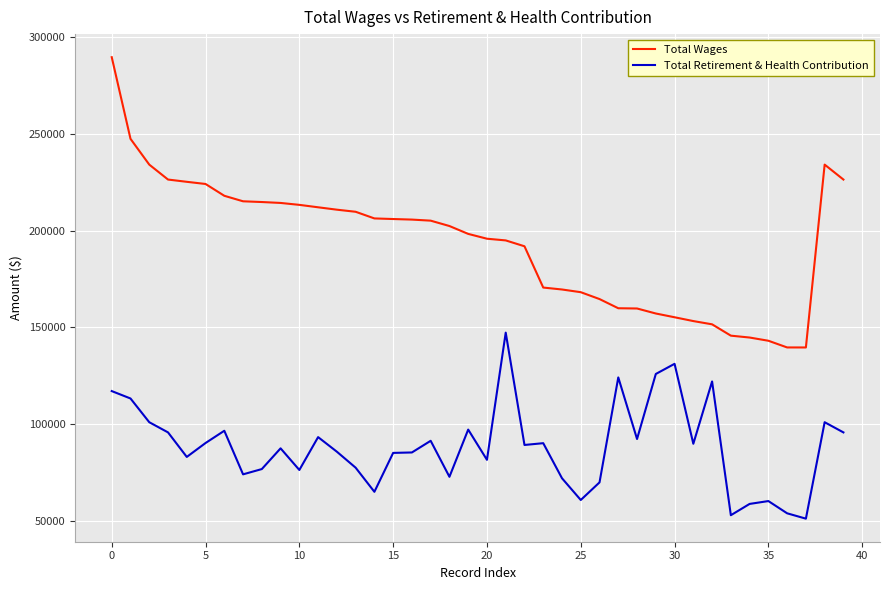

What is the average value of the Total Retirement & Health Contribution series?

88462